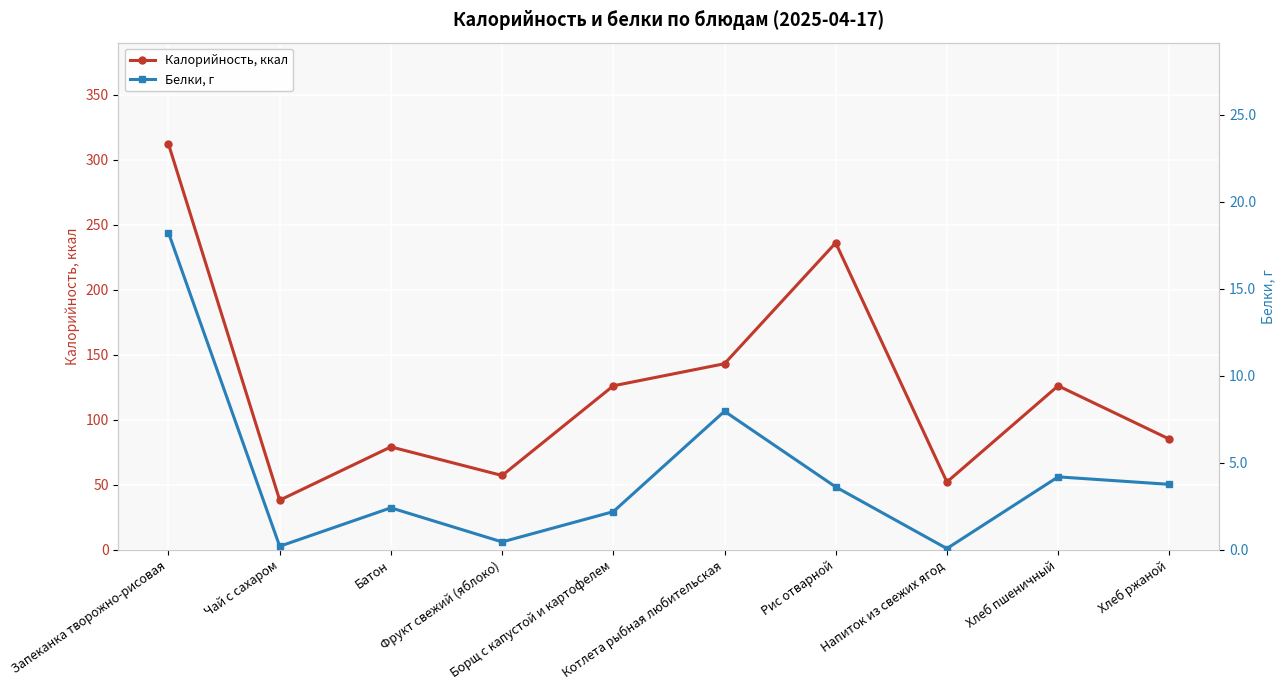

Where does the Калорийность, ккал series first go above 126?

Запеканка творожно-рисовая